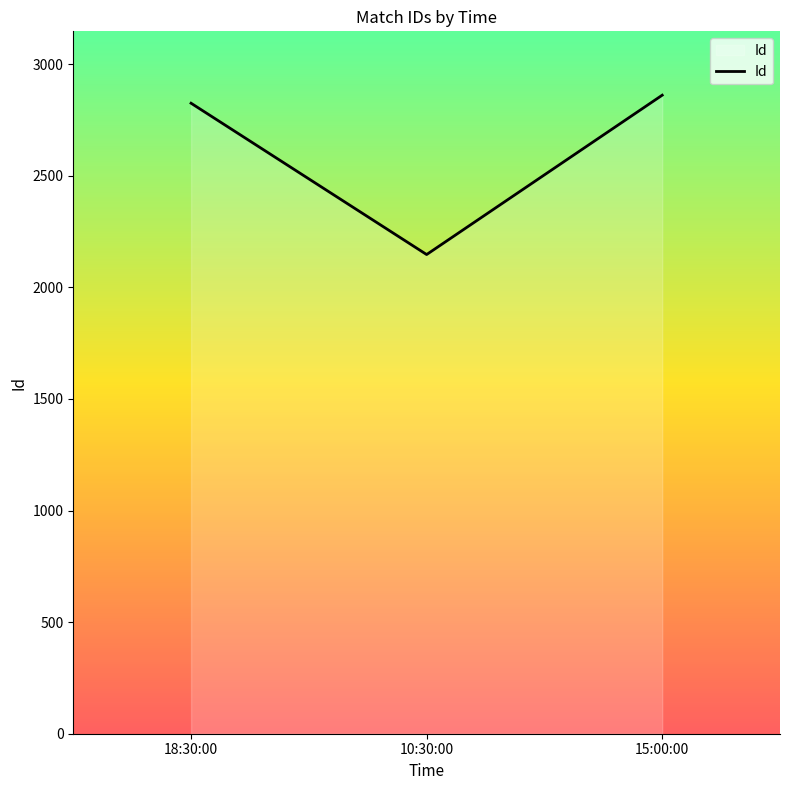

What is the sum of the values at 15:00:00 and 10:30:00?

5008